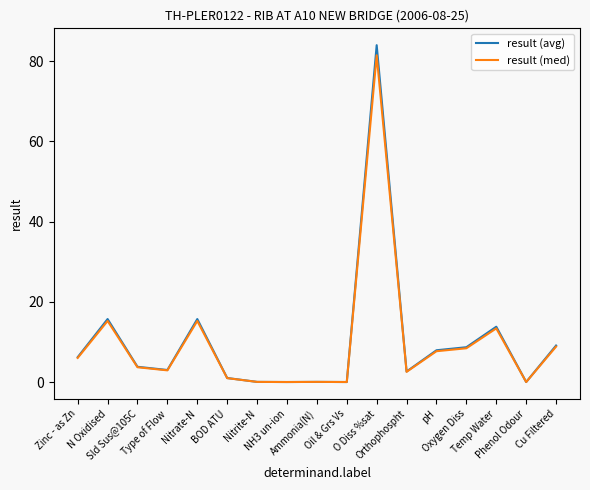

What are all the series names shown in the legend?

result (avg), result (med)